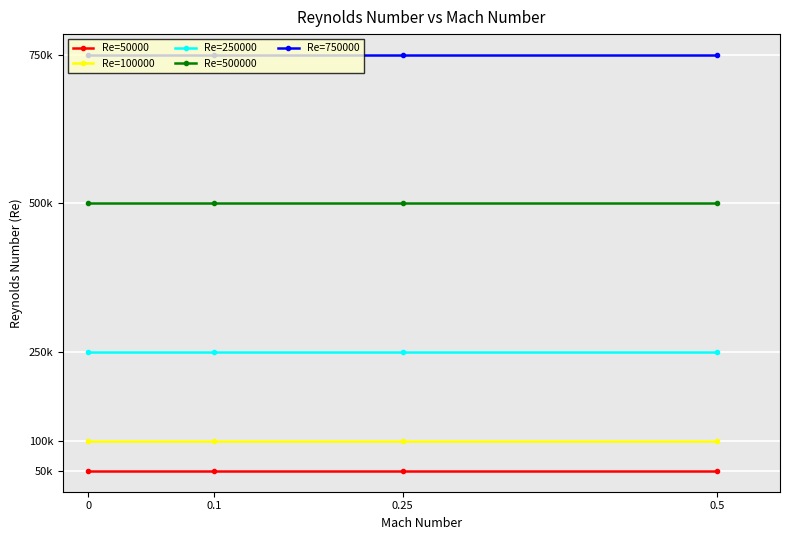

What are all the series names shown in the legend?

Re=50000, Re=100000, Re=250000, Re=500000, Re=750000